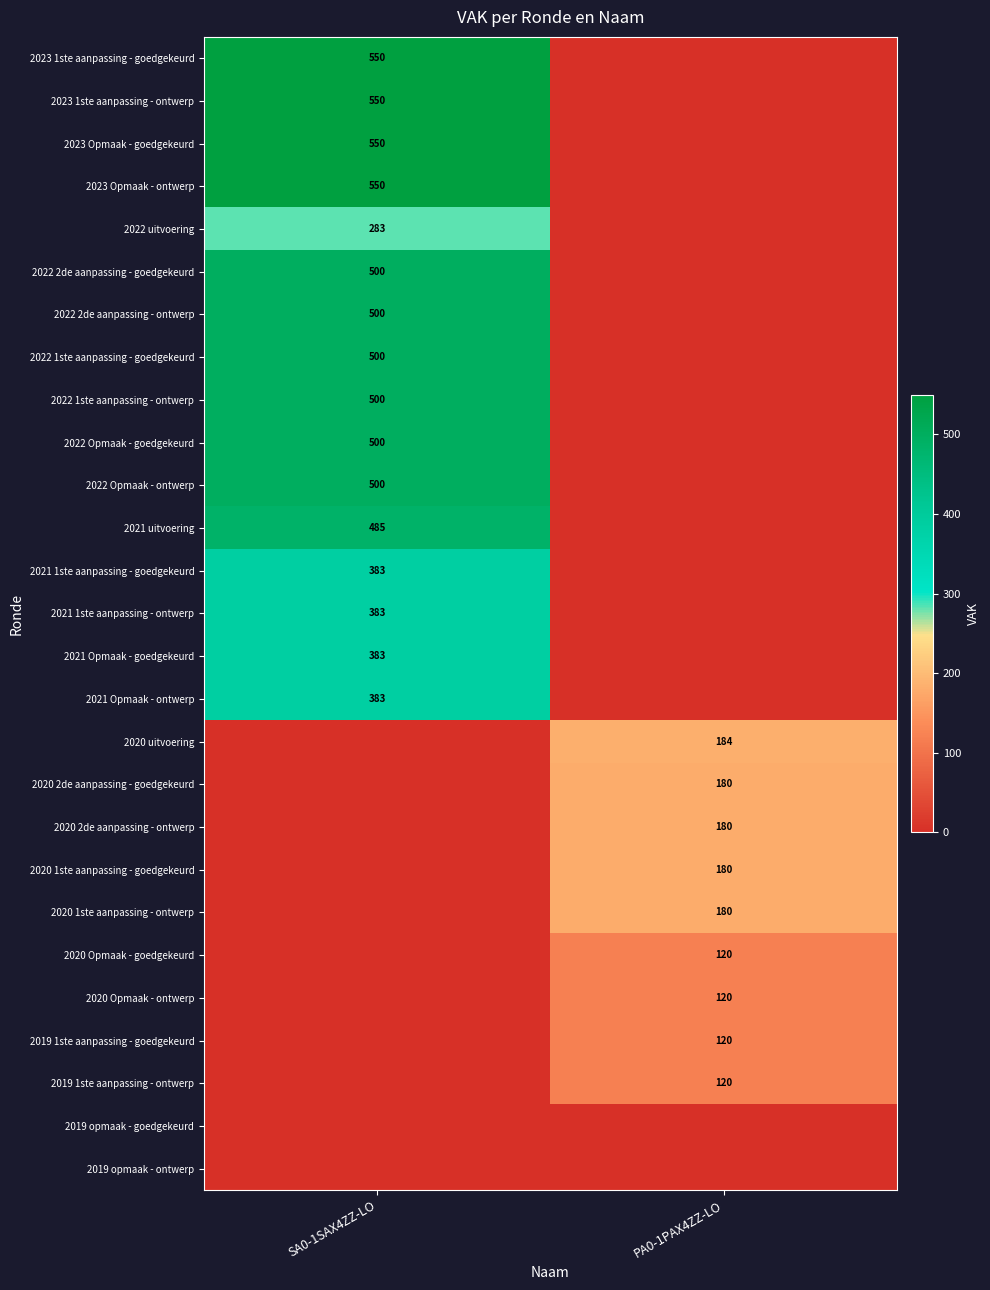

At how many categories does at least one series exceed 521?

1